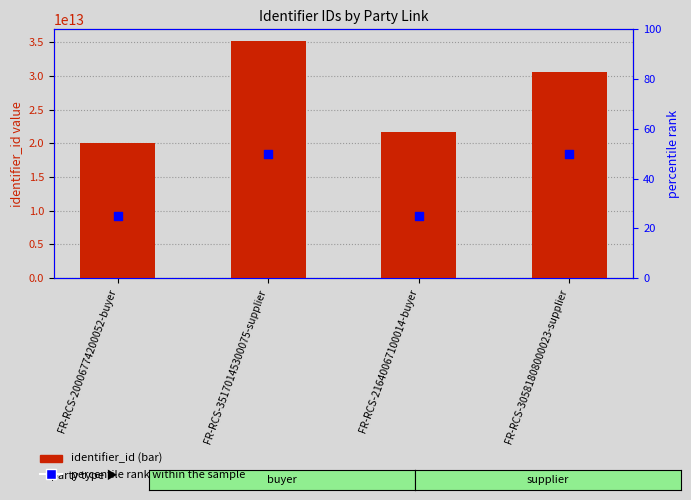

Which series reaches the maximum Y coordinate?

identifier_id